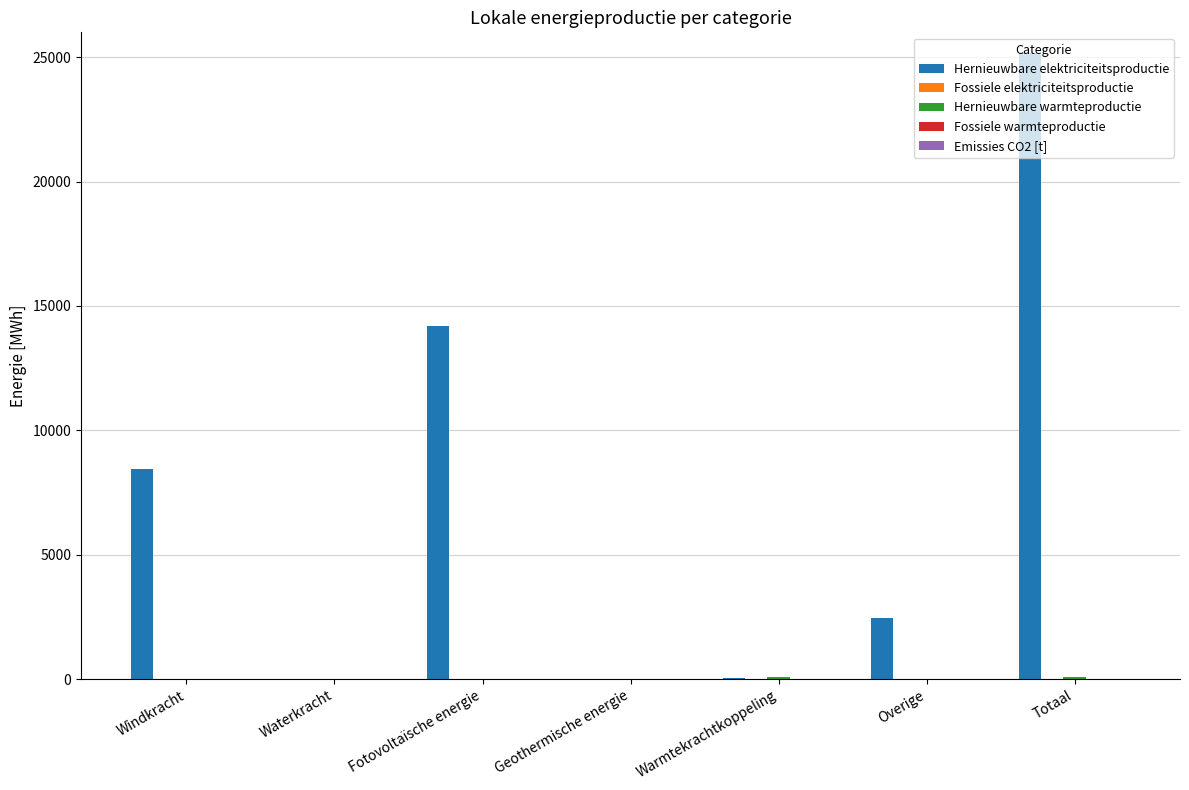

How many distinct data groups are displayed?

2